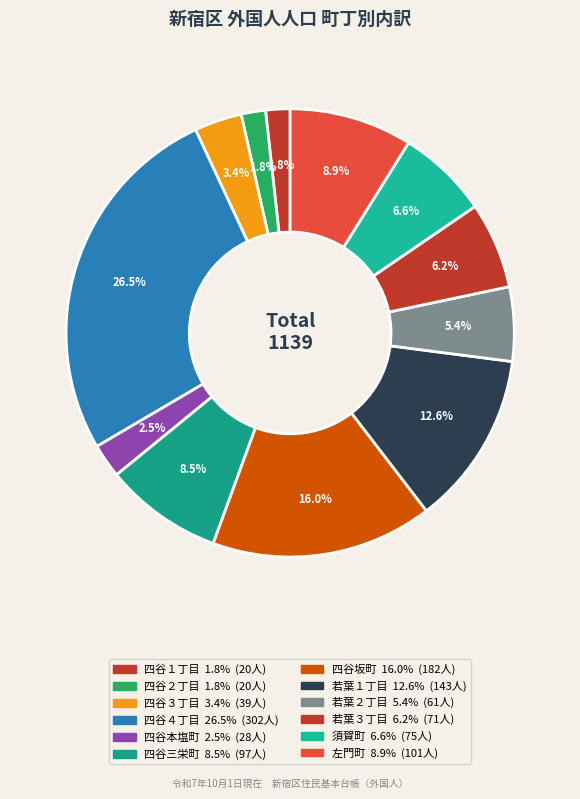

What is the smallest slice in the pie chart?

四谷１丁目